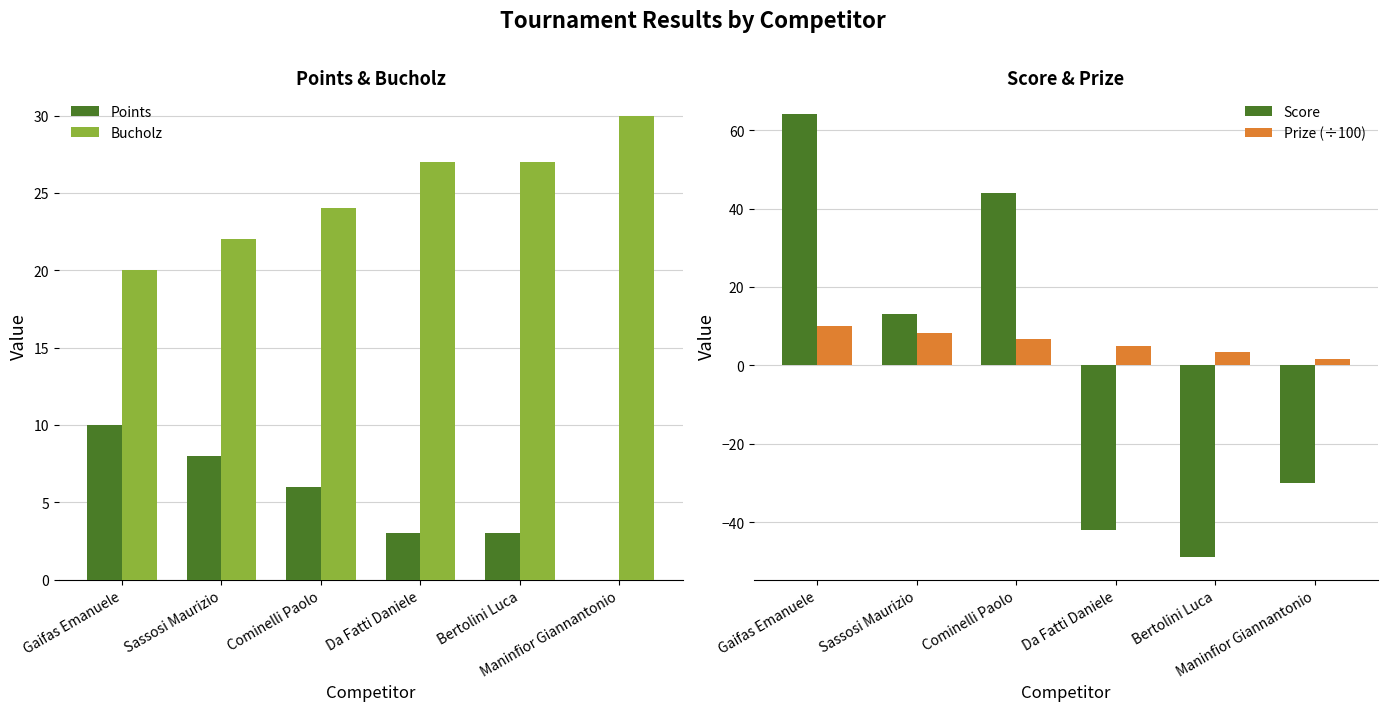

Read the Points value at Gaifas Emanuele.

10